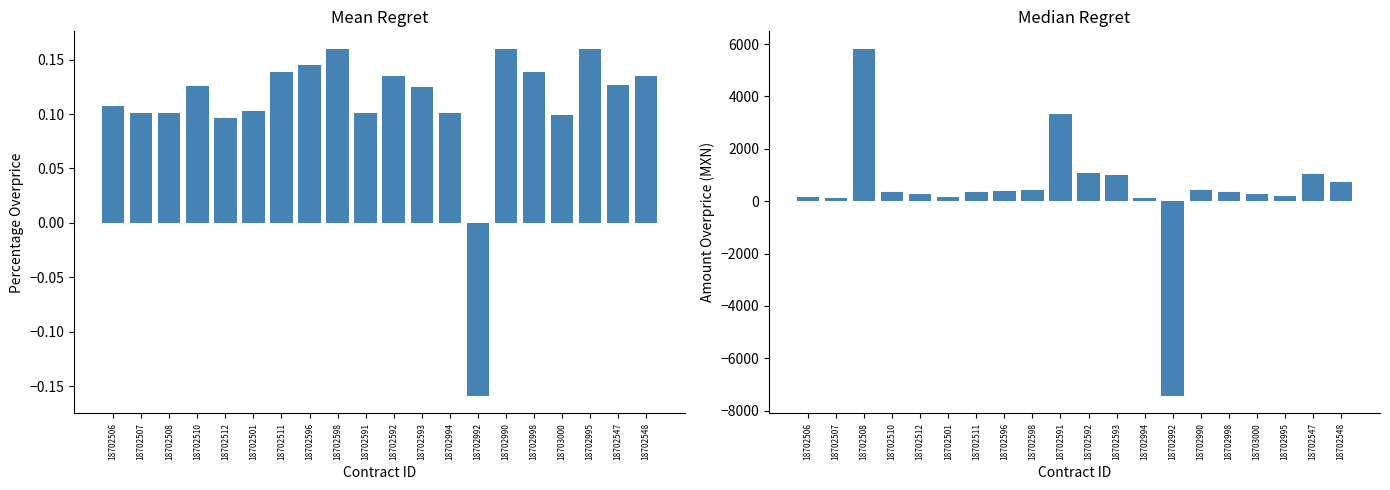

Which series has the largest total across all categories?

contracts.items.unit.value.amountOverpriceMxIMSS